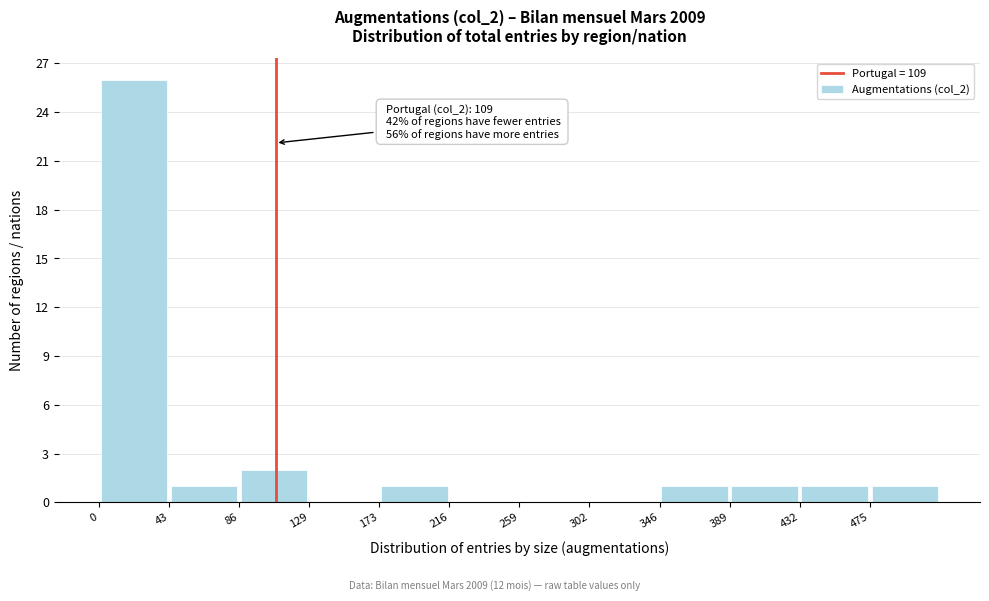

Over which range of the x-axis is the bar tallest?

0 to 45